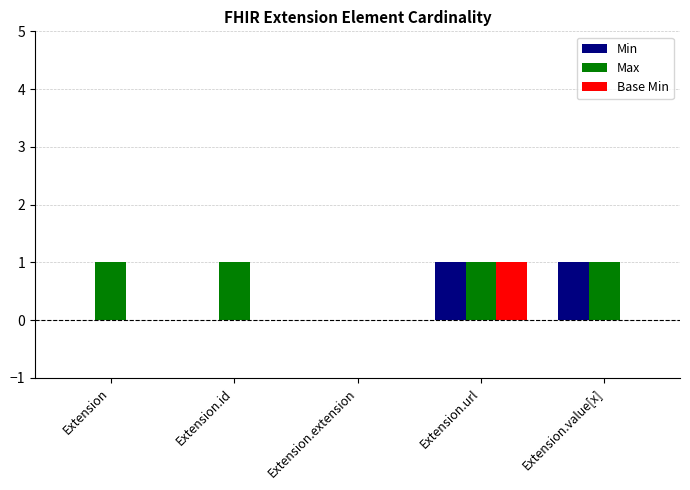

What is the sum of all Max values?

4